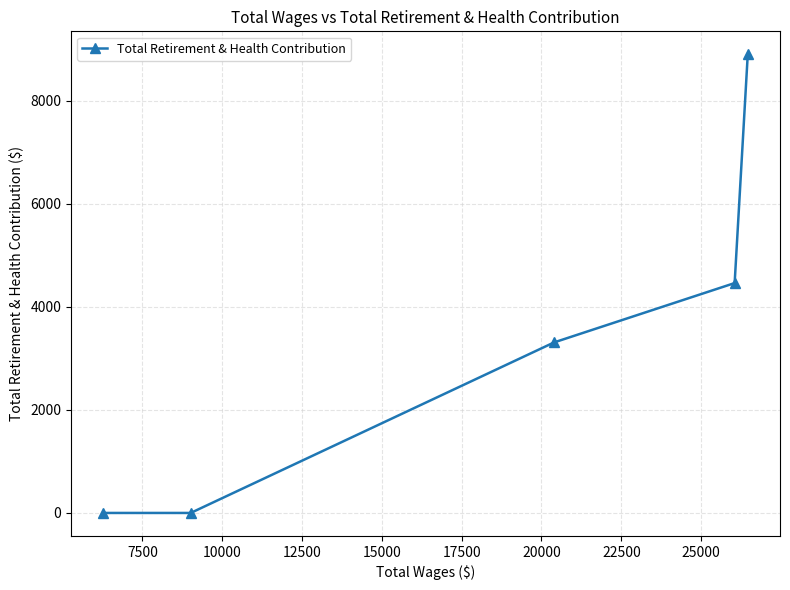

What is the maximum value shown in the chart?

8905